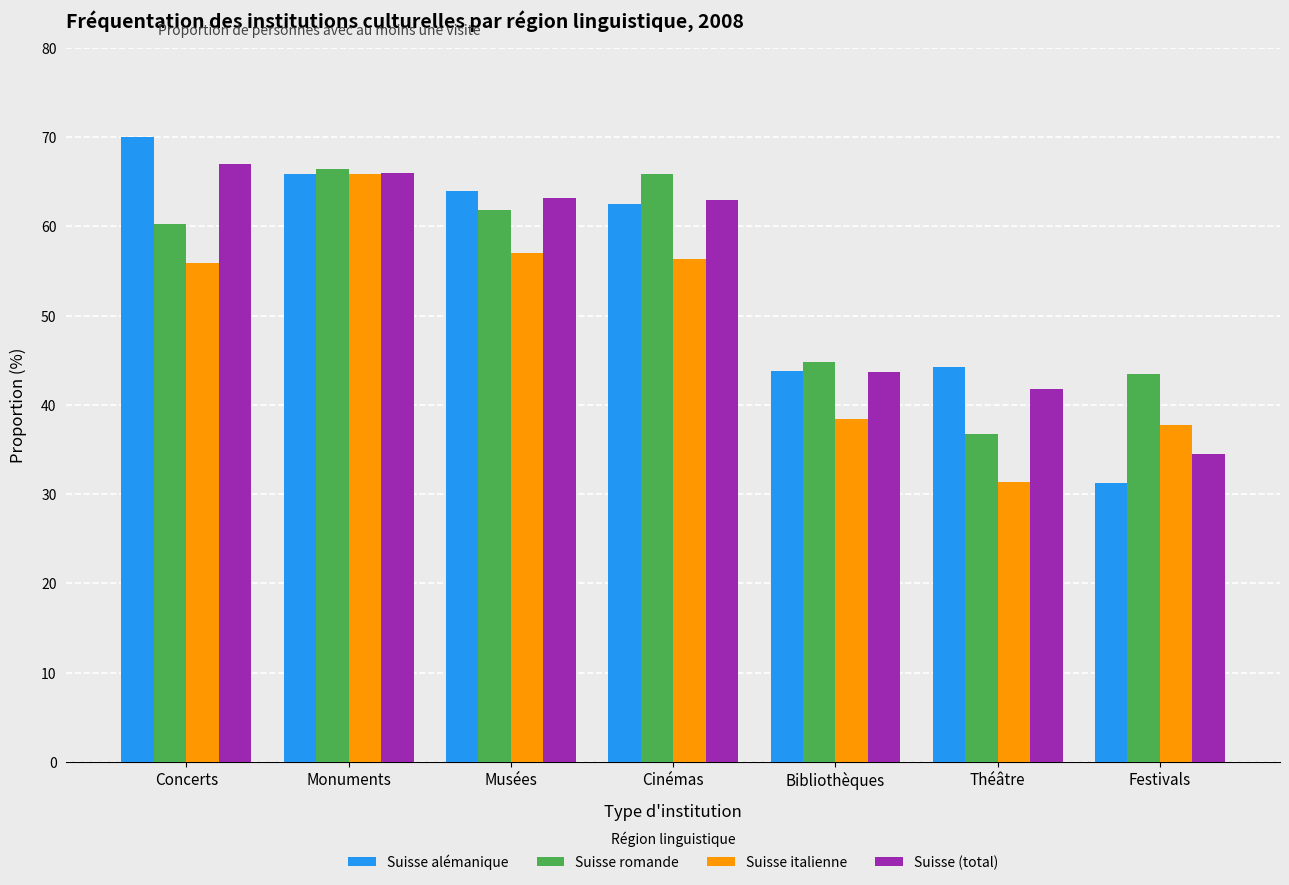

What is the sum of the Suisse alémanique values at Théâtre and Musées?

108.2